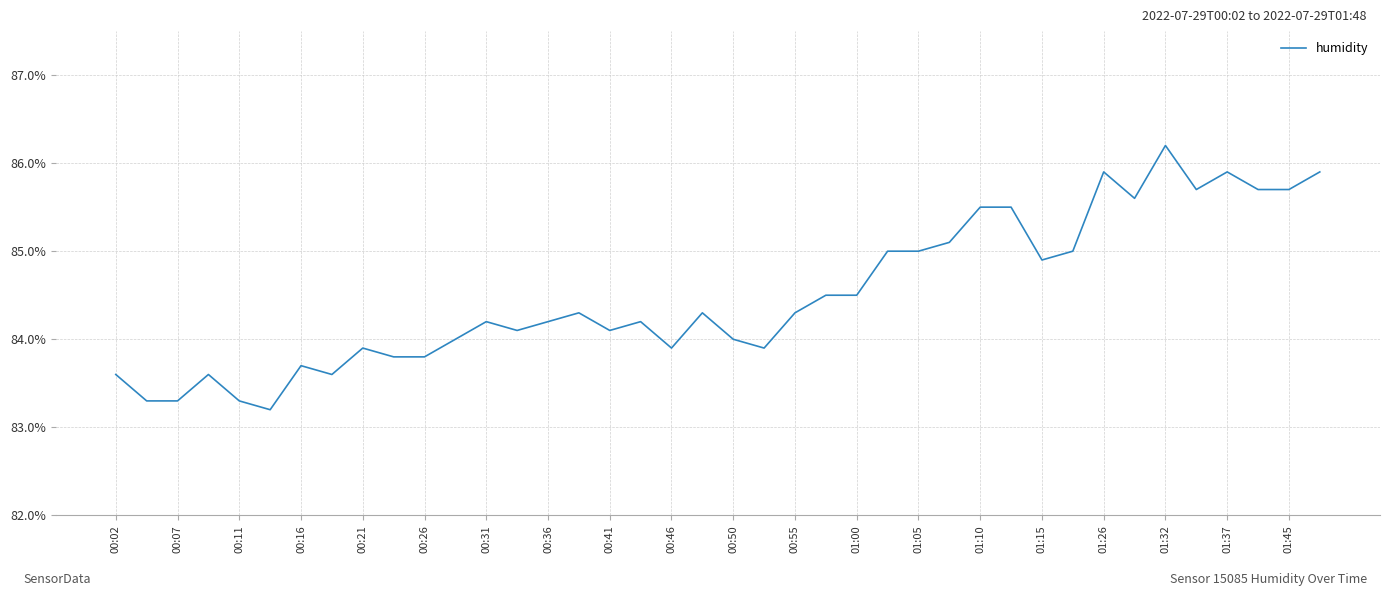

What is the greatest value displayed?

86.2